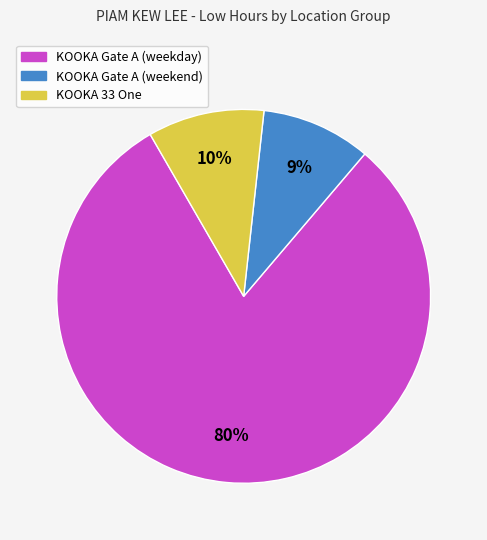

Is there any slice that represents more than half of the pie?

Yes